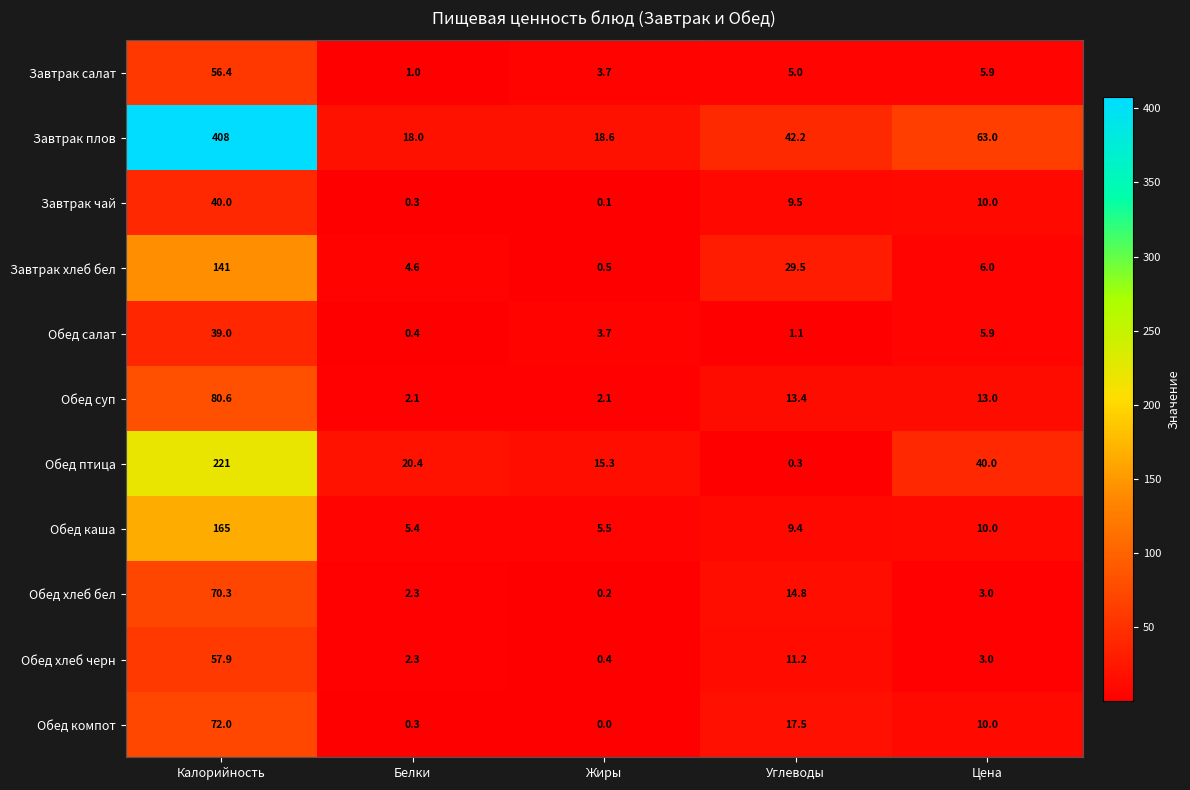

Which series has the widest spread of values?

Завтрак плов